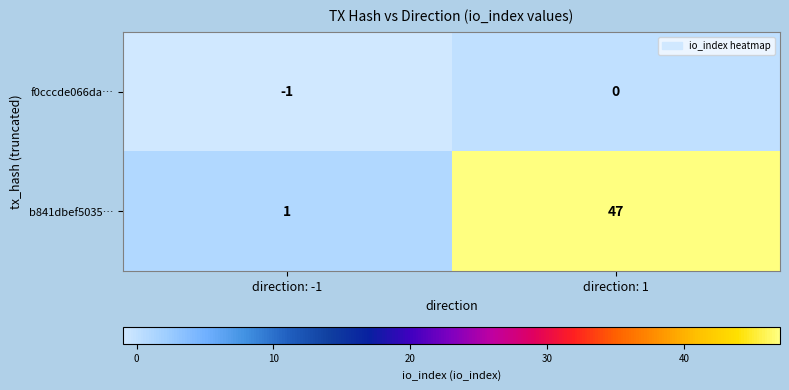

The b841dbef5035… series shows 32 at direction: 1. True or false?

False